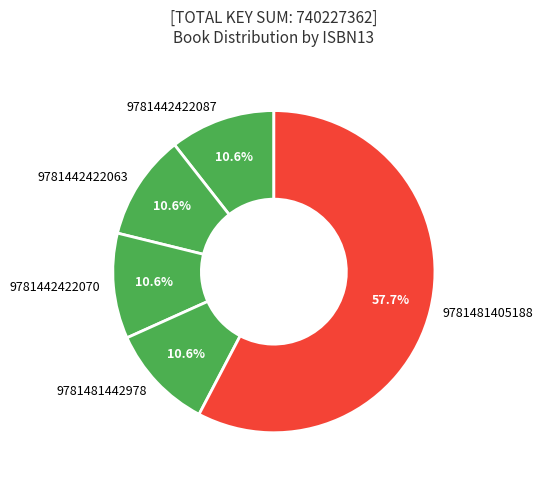

To the nearest percent, what is the difference between the largest and smallest slice percentages?

47%